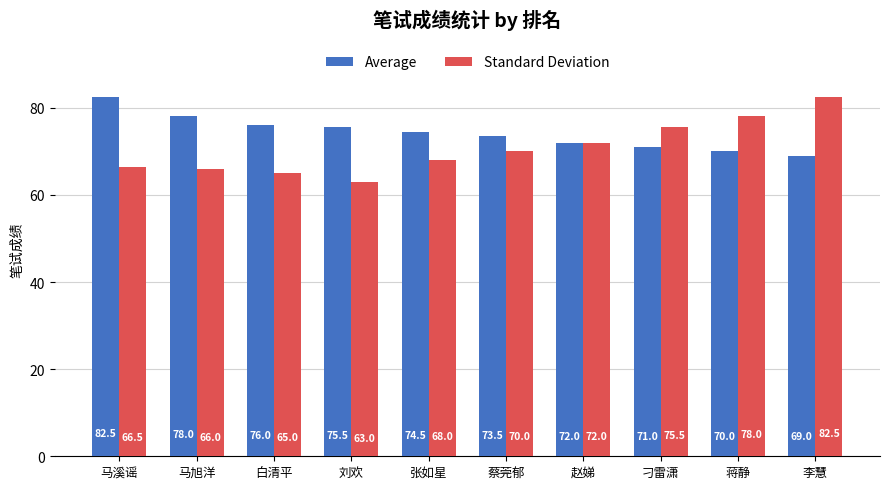

Which series changed the most between 马溪谣 and 刁雷潇?

Average